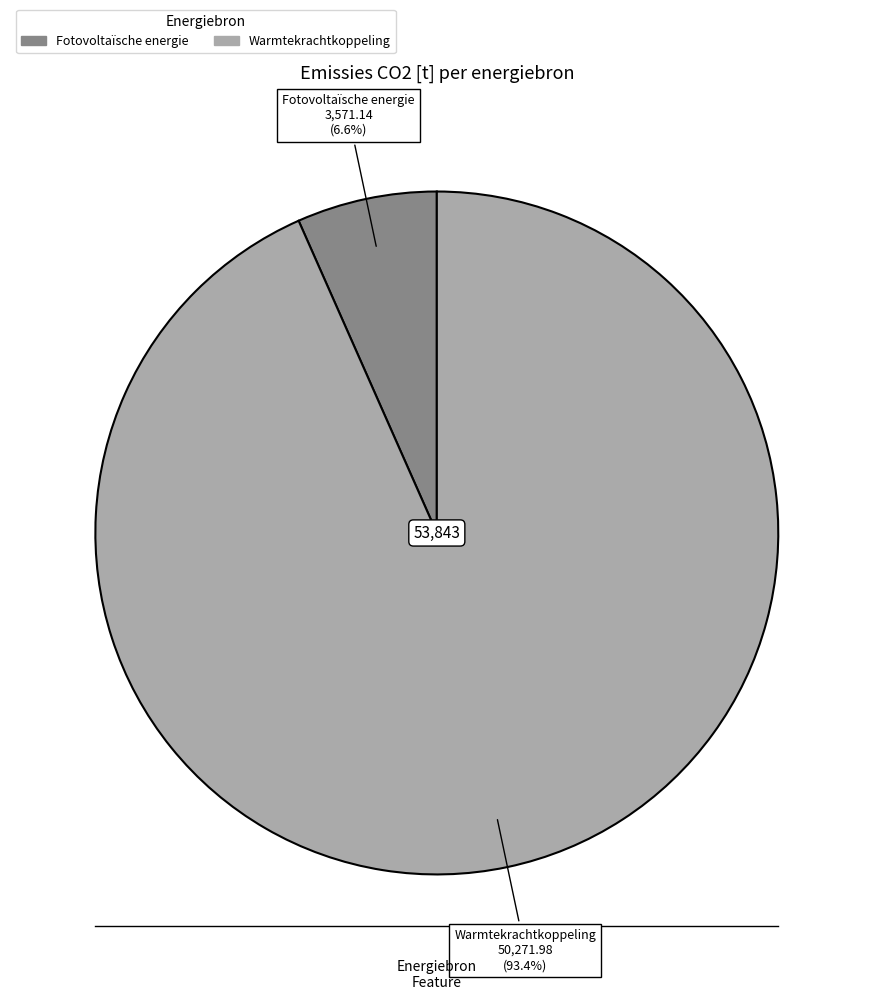

Which has a higher value, Warmtekrachtkoppeling or Fotovoltaïsche energie?

Warmtekrachtkoppeling